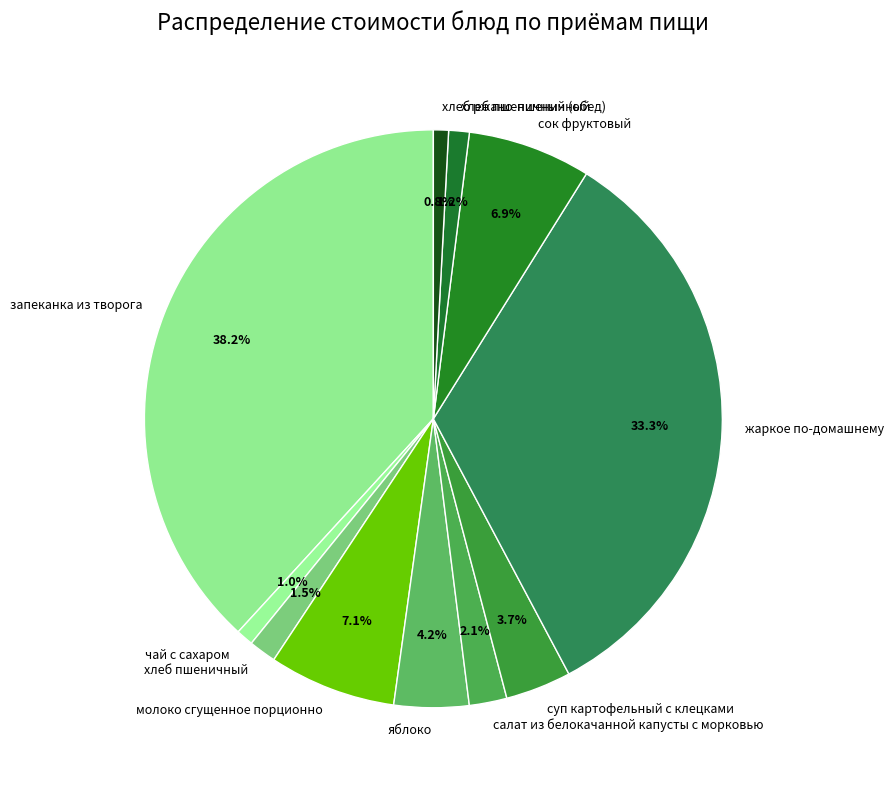

What percentage is NOT represented by хлеб пшеничный (обед)?

98.8%